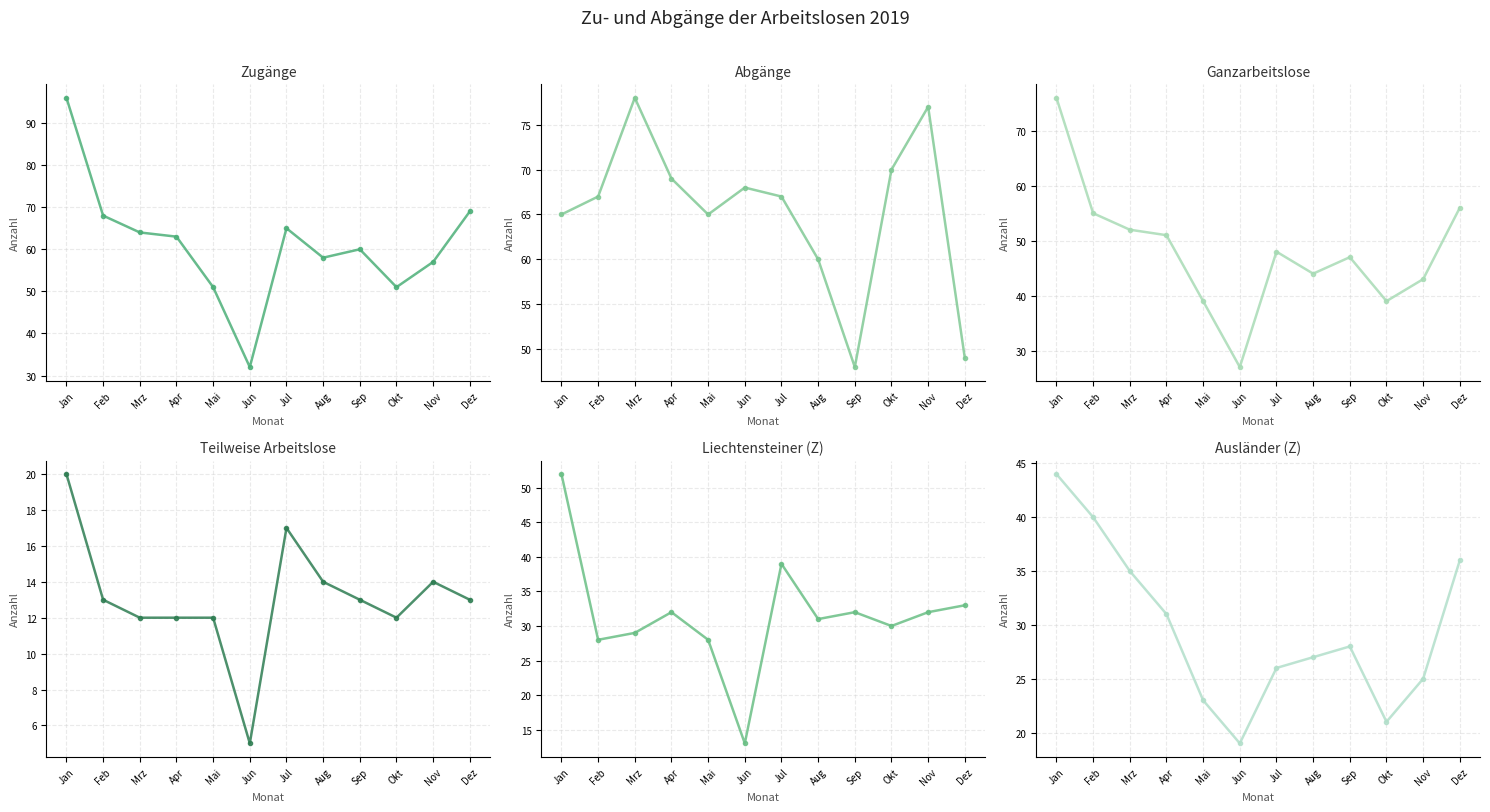

What is the approximate value of Zugänge at Mrz, to the nearest 10?

60